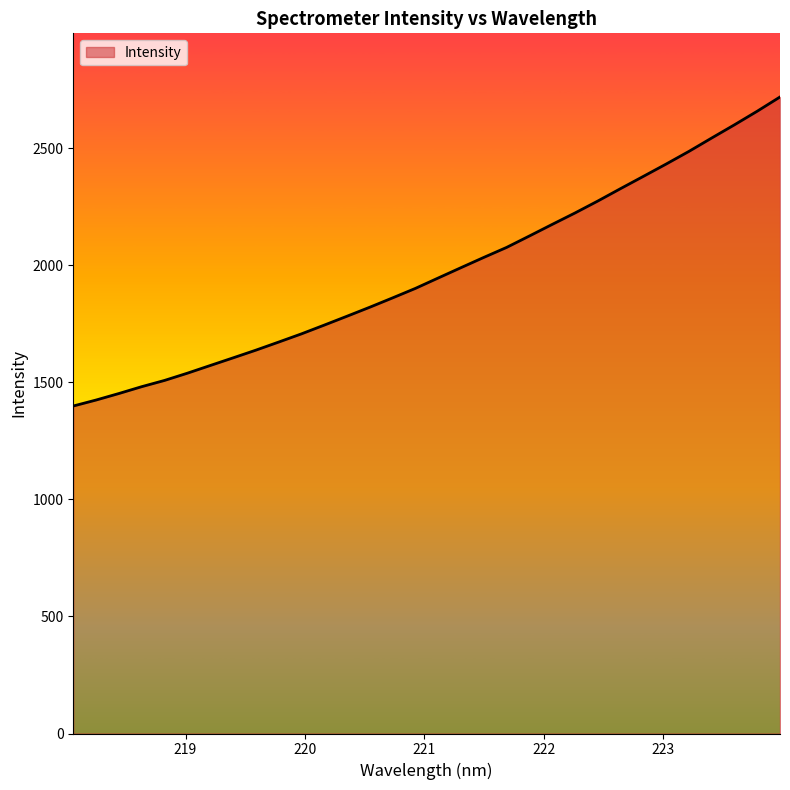

How many distinct data groups are displayed?

1